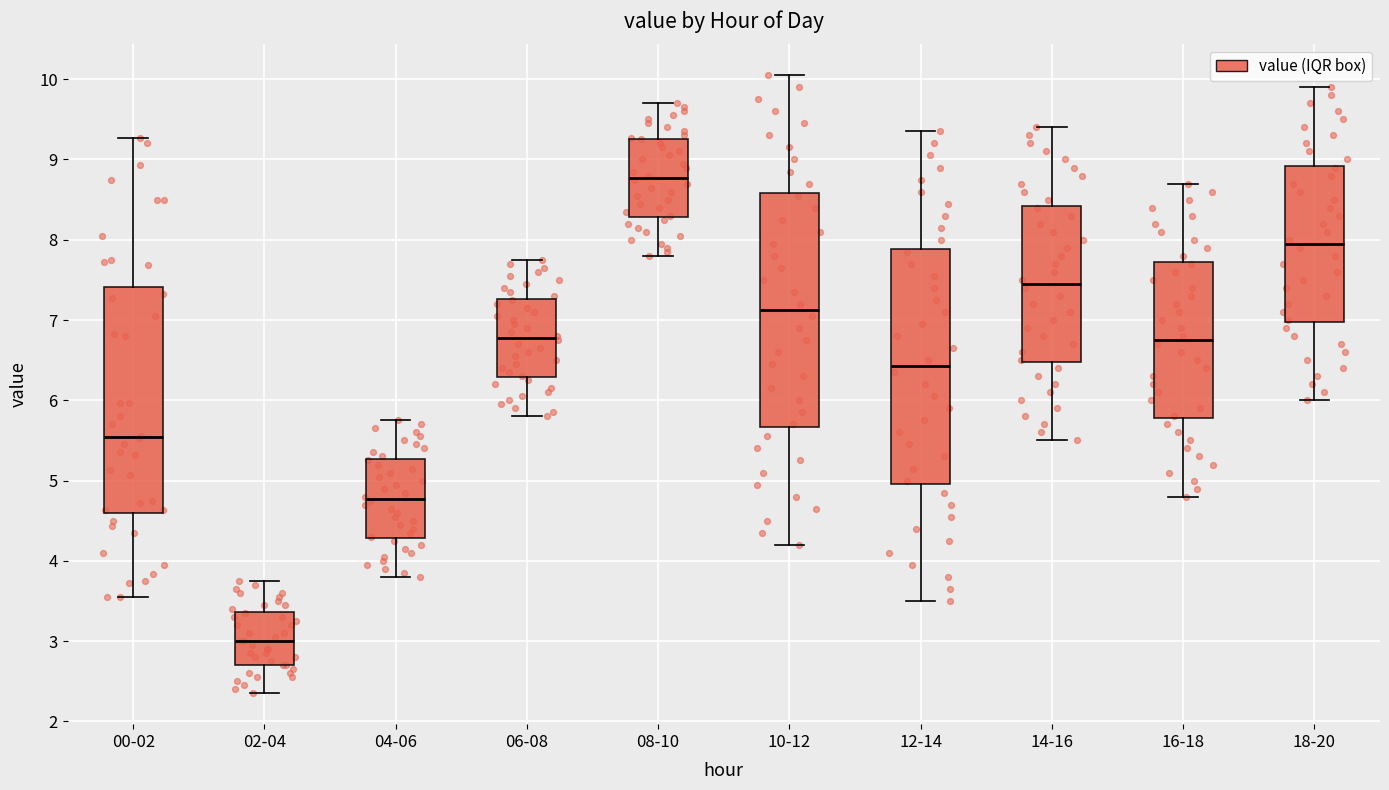

Which box has the lowest median line?

02-04